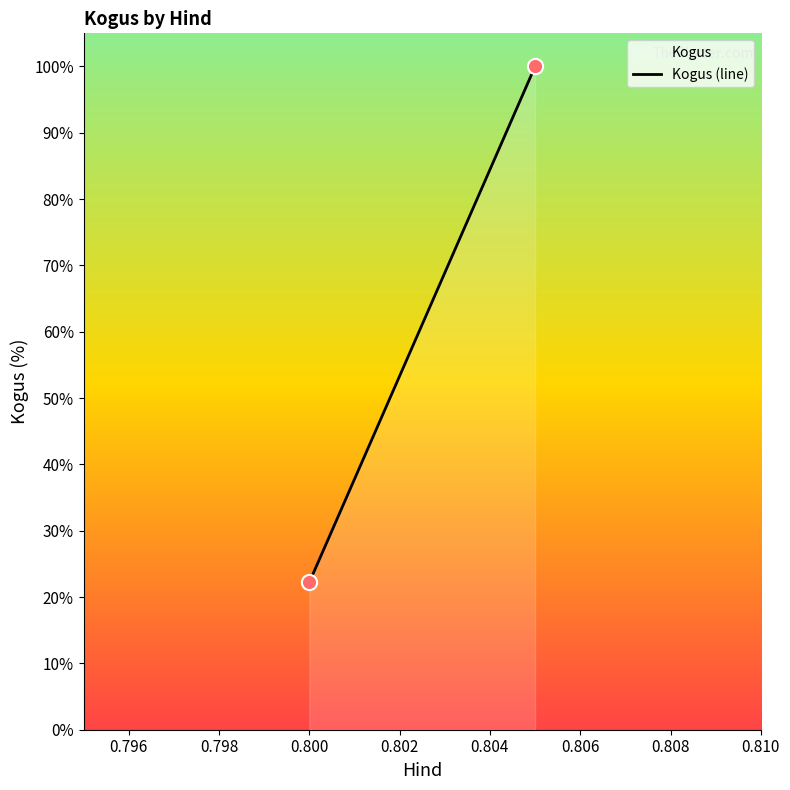

What is the average X value?

0.8